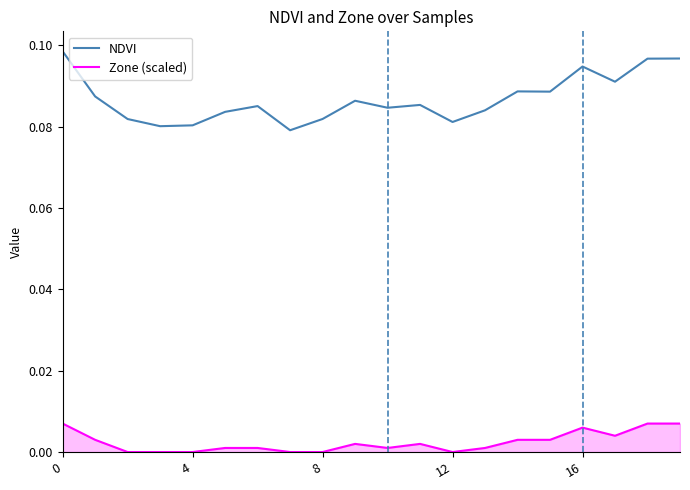

Which series has the largest total across all categories?

NDVI